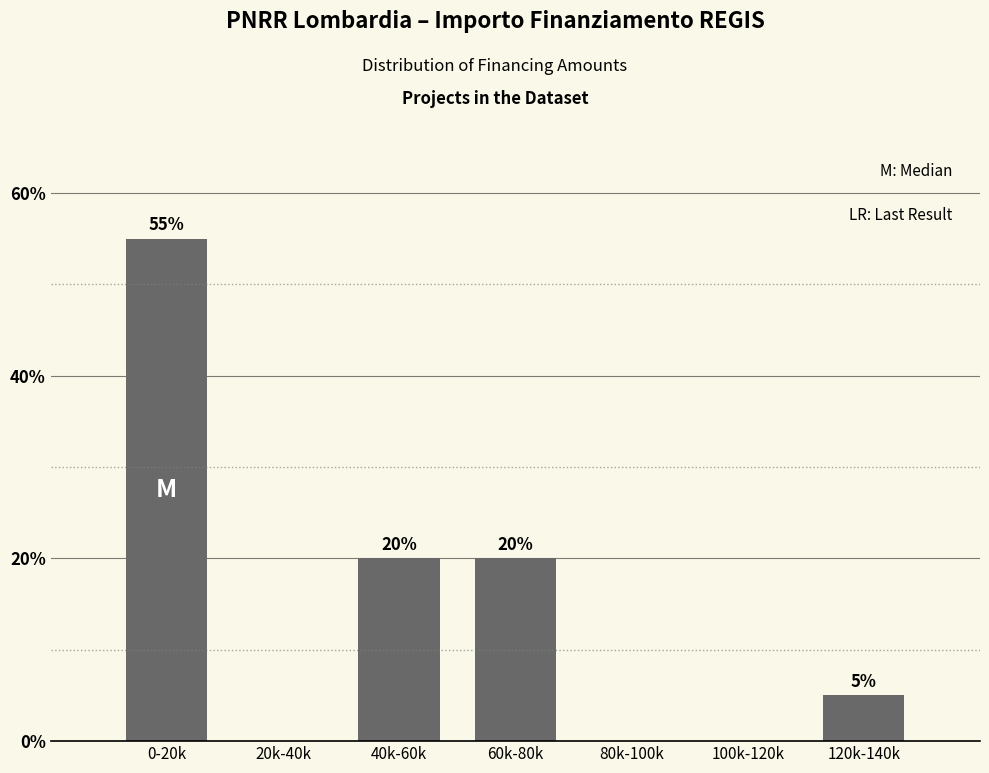

Reading right to left, extract all data points from this chart.

120k-140k=5.0	100k-120k=0.0	80k-100k=0.0	60k-80k=20.0	40k-60k=20.0	20k-40k=0.0	0-20k=55.0